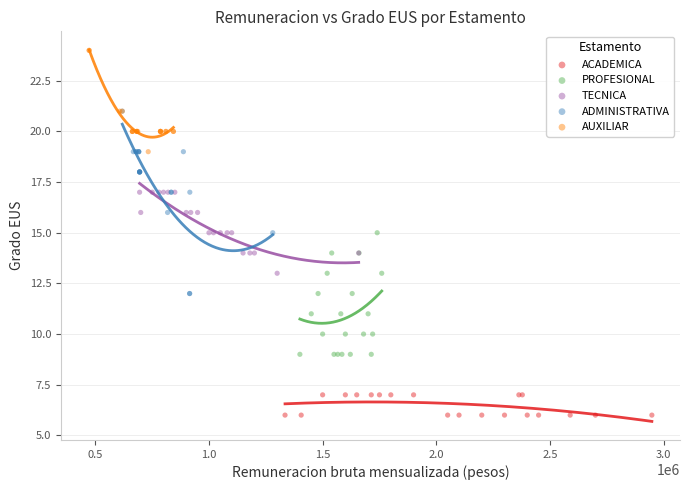

Which series reaches the minimum Y coordinate?

ACADEMICA